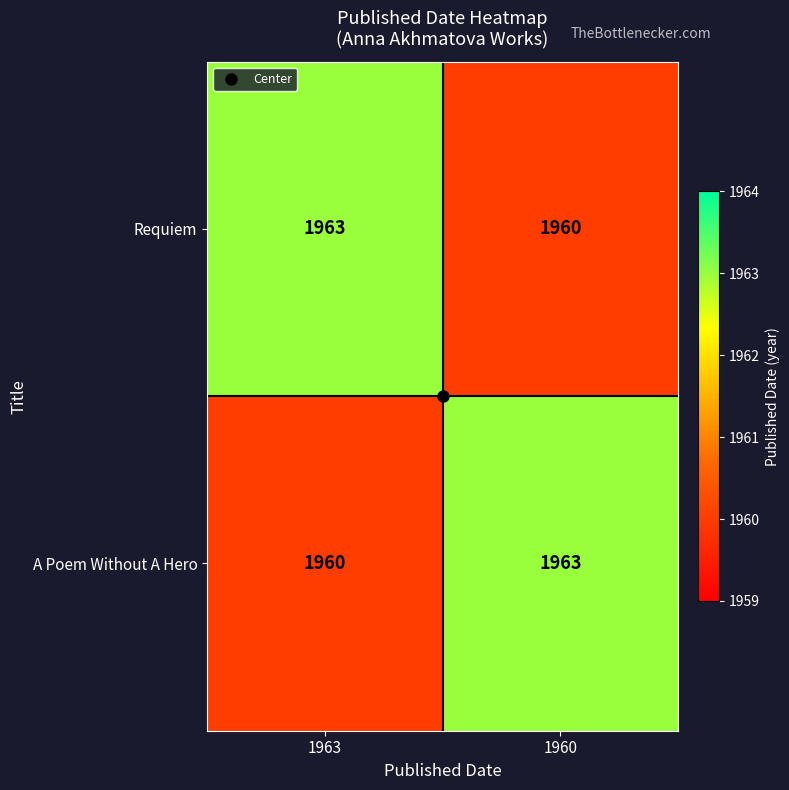

At 1963, list the series in order from smallest to largest.

A Poem Without A Hero, Requiem